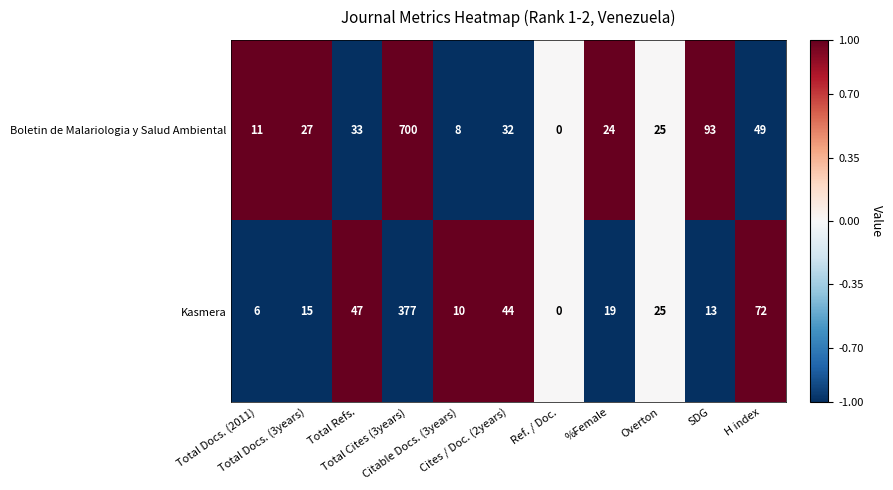

Which series has the widest spread of values?

Boletin de Malariologia y Salud Ambiental